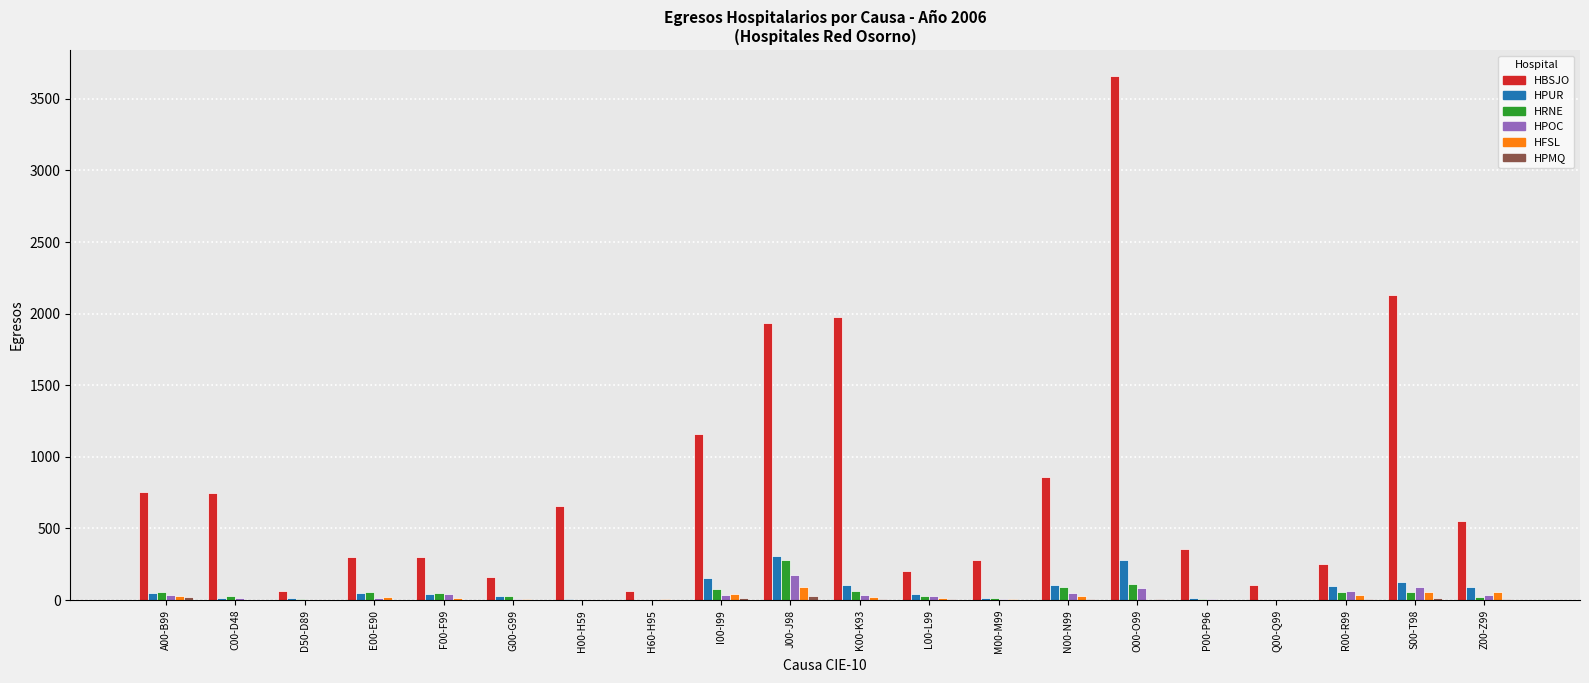

What is the sum of all HRNE values?

1048